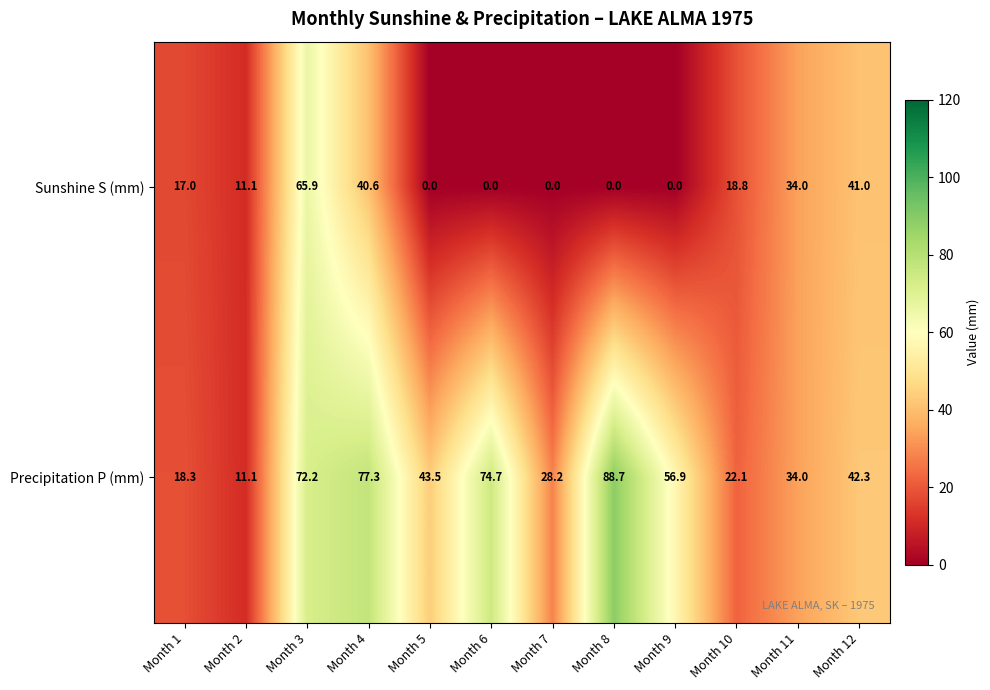

Is it true that Sunshine S (mm) equals -34.8 at Month 7?

False